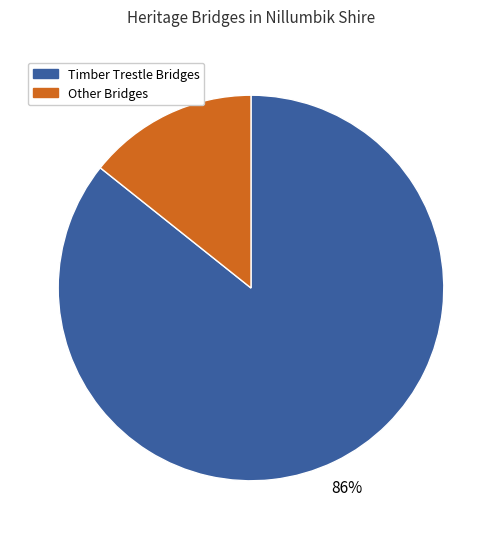

How many segments does this pie chart have?

2